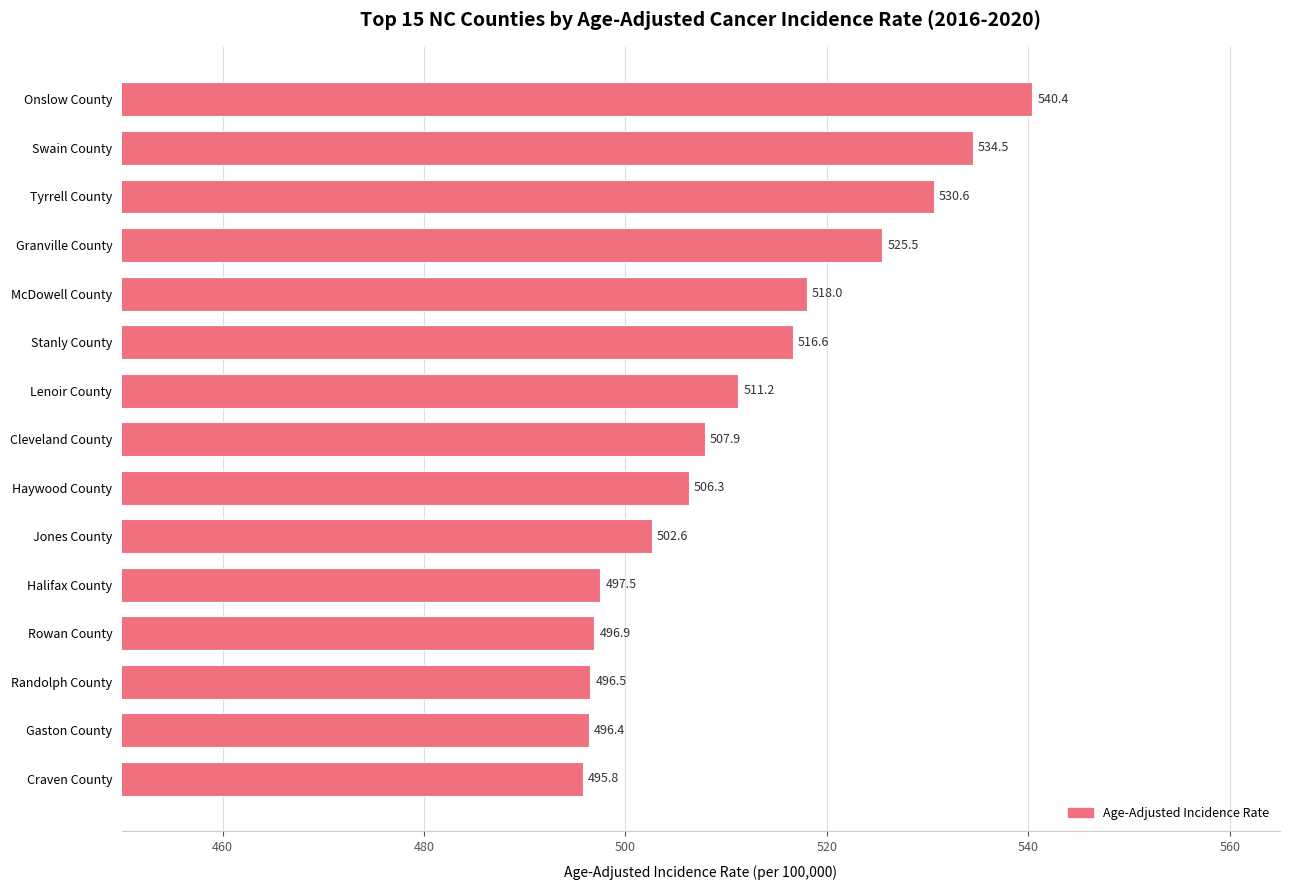

What is the ratio of the value at Jones County to the value at Tyrrell County?

0.9